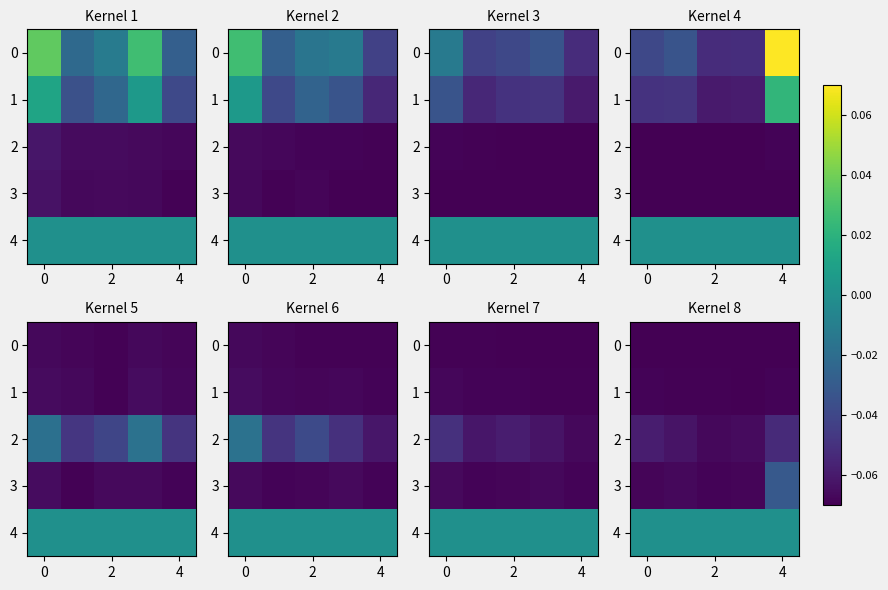

Which series has the largest total across all categories?

4